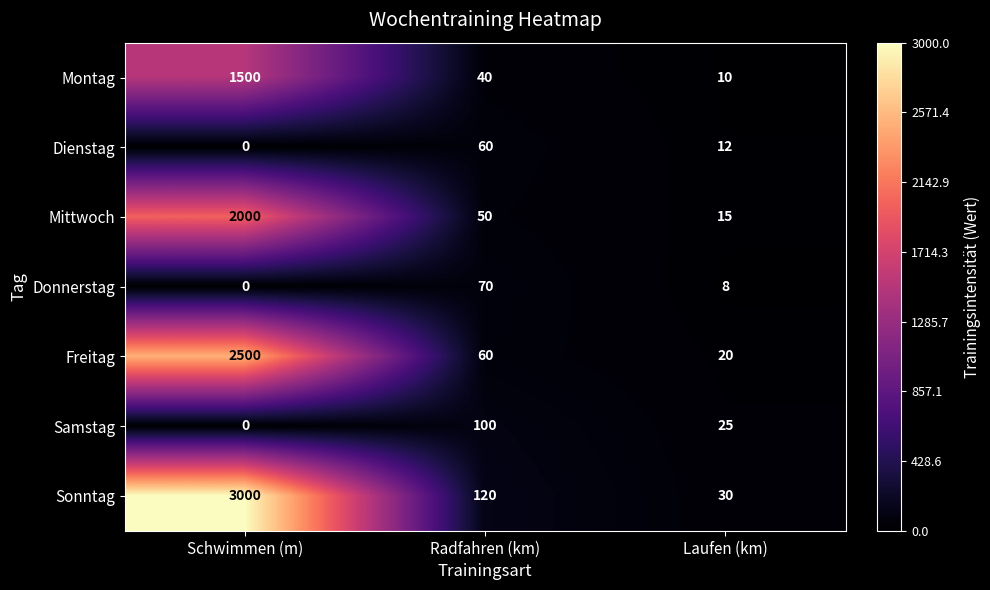

List the series in order of their peak value, highest first.

Sonntag, Freitag, Mittwoch, Montag, Samstag, Donnerstag, Dienstag